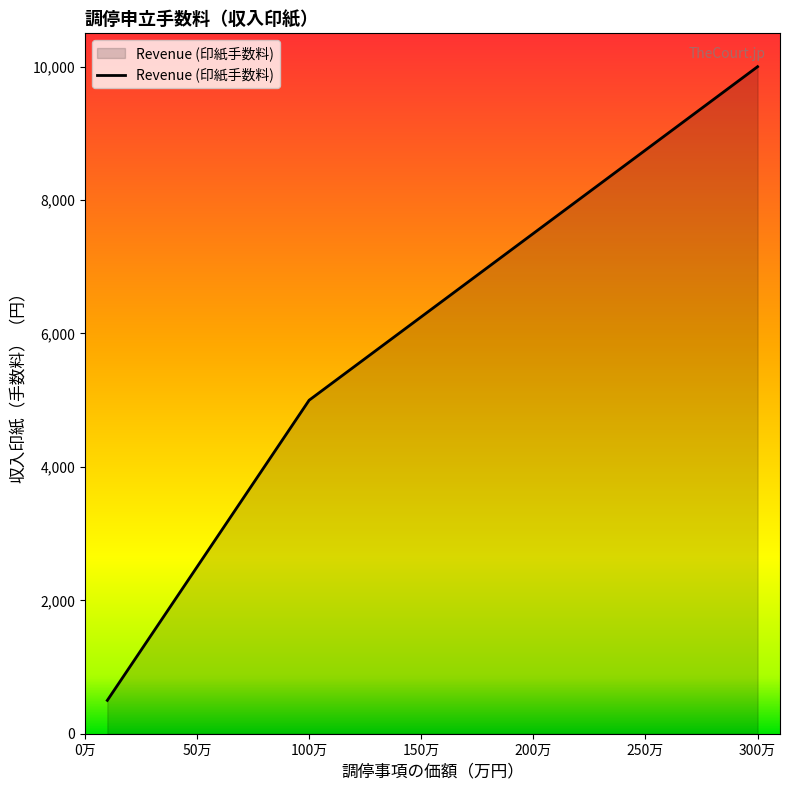

What is the smallest value displayed?

500